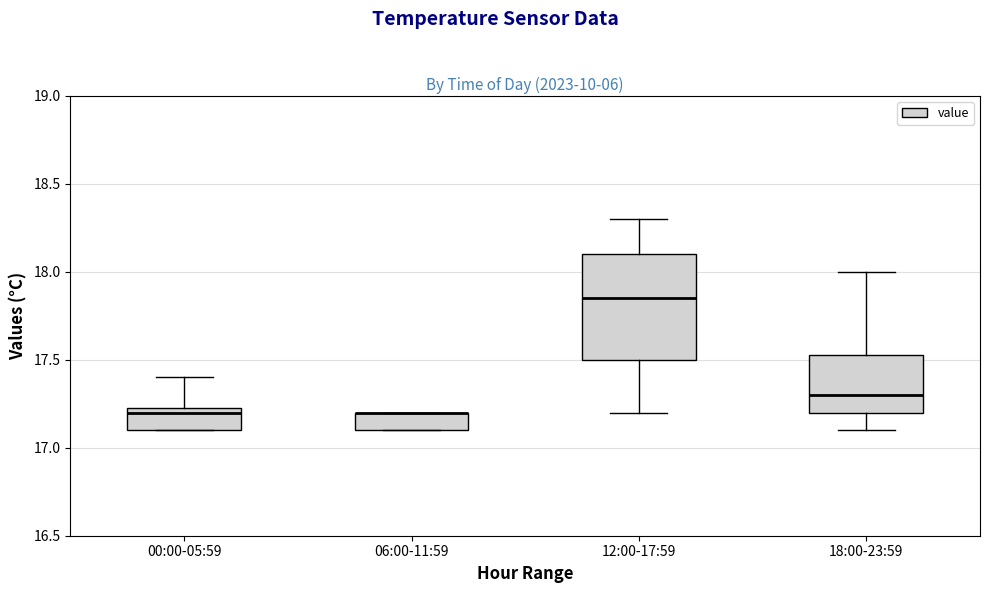

Comparing the boxes themselves (not the whiskers), which one is the tallest?

12:00-17:59